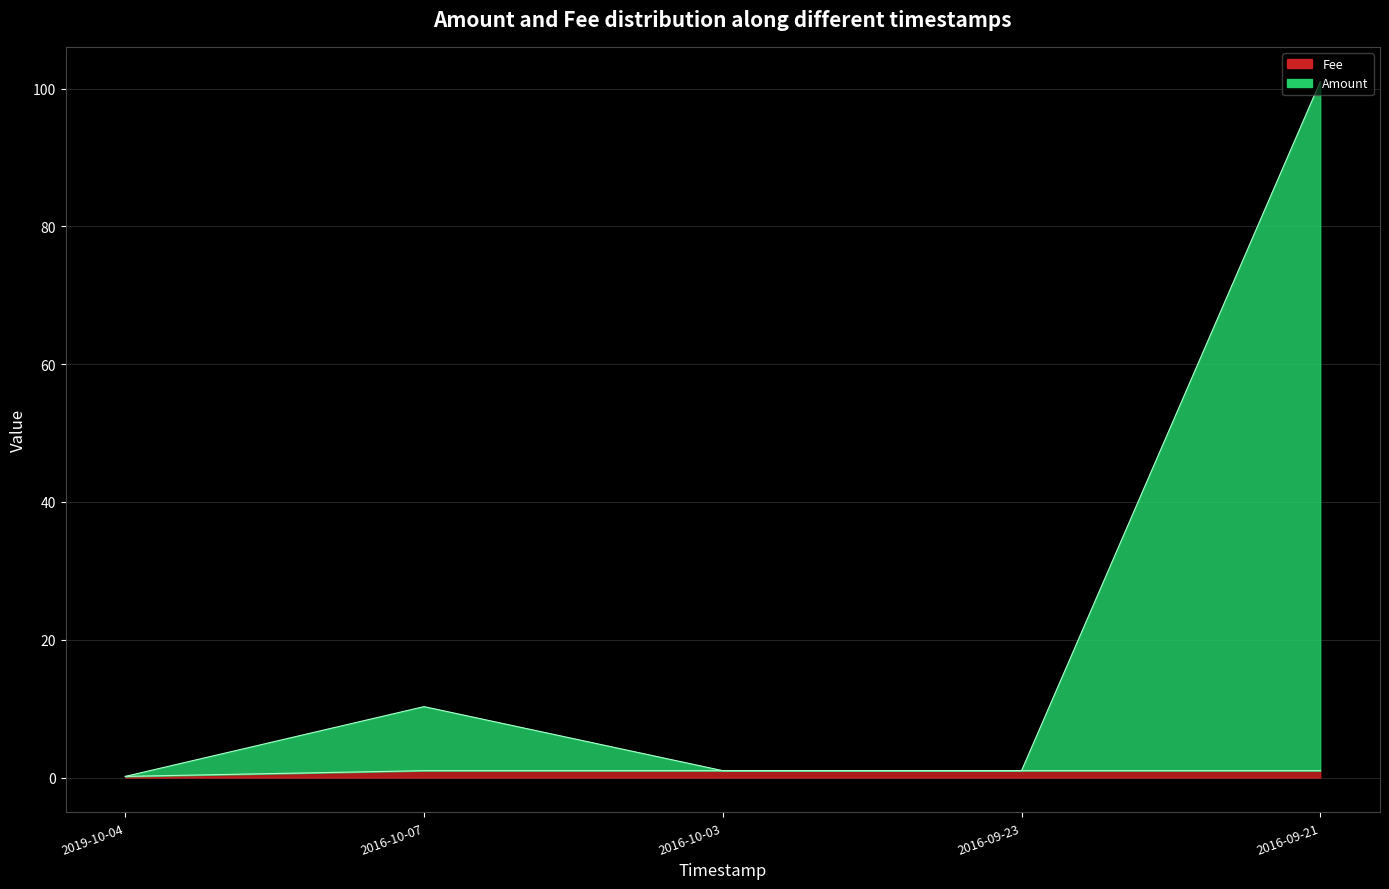

What position from the right is 2016-10-03?

3